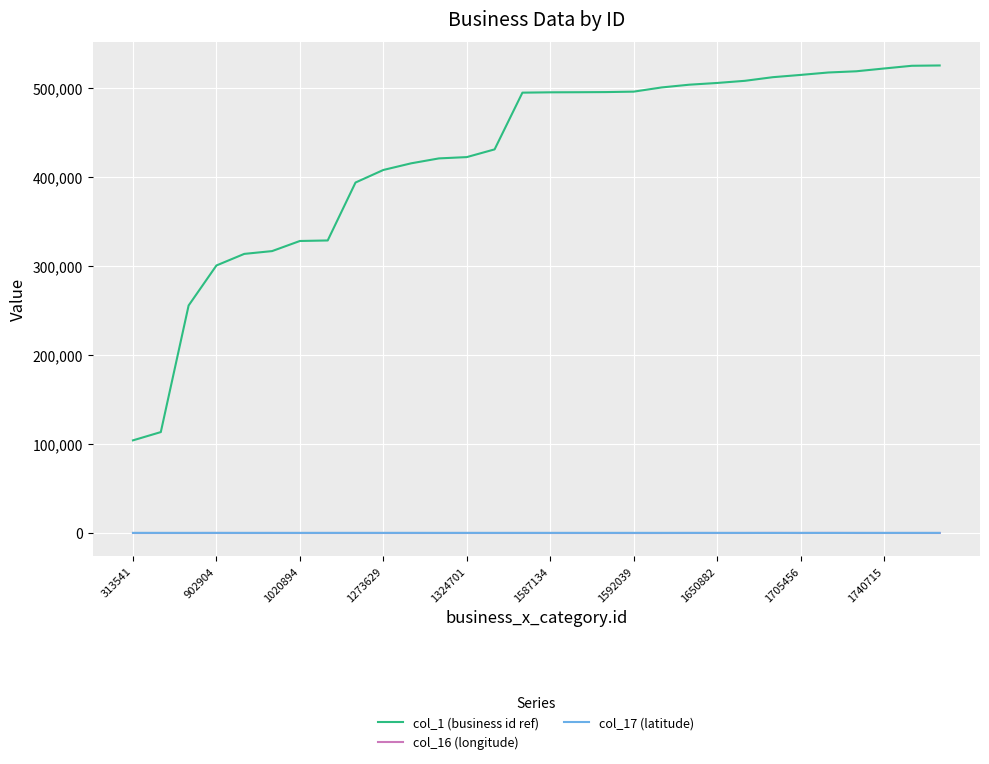

Which series has the widest spread of values?

col_1 (business id ref)